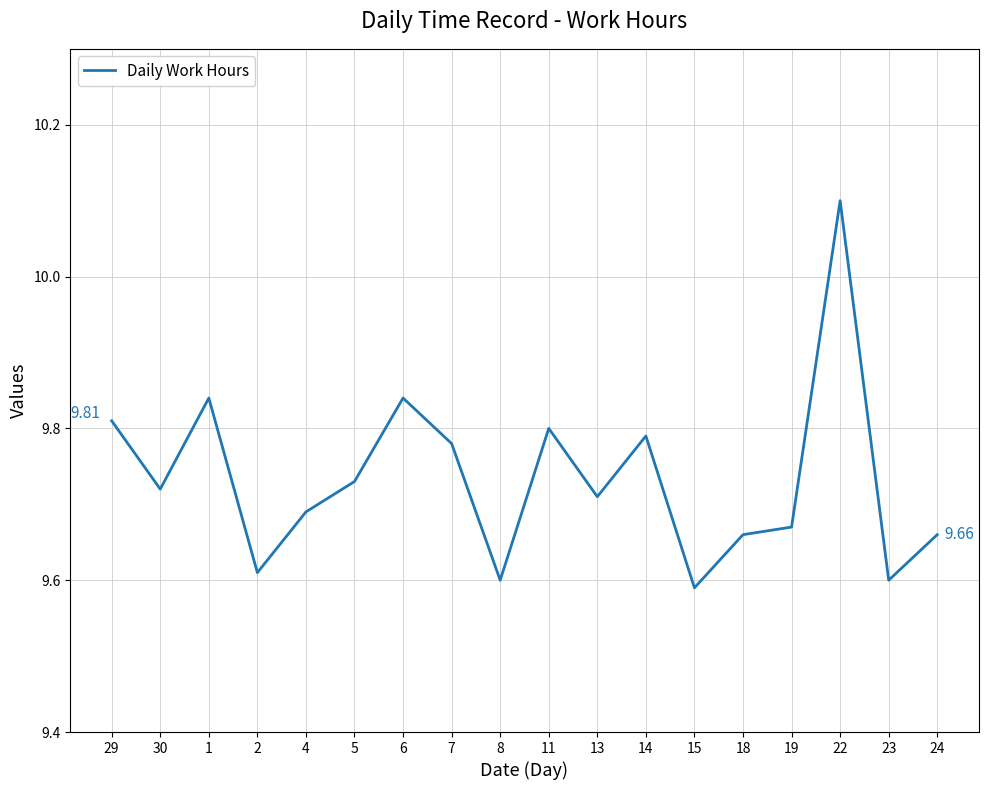

What is the difference between the values at 22 and 1?

0.3